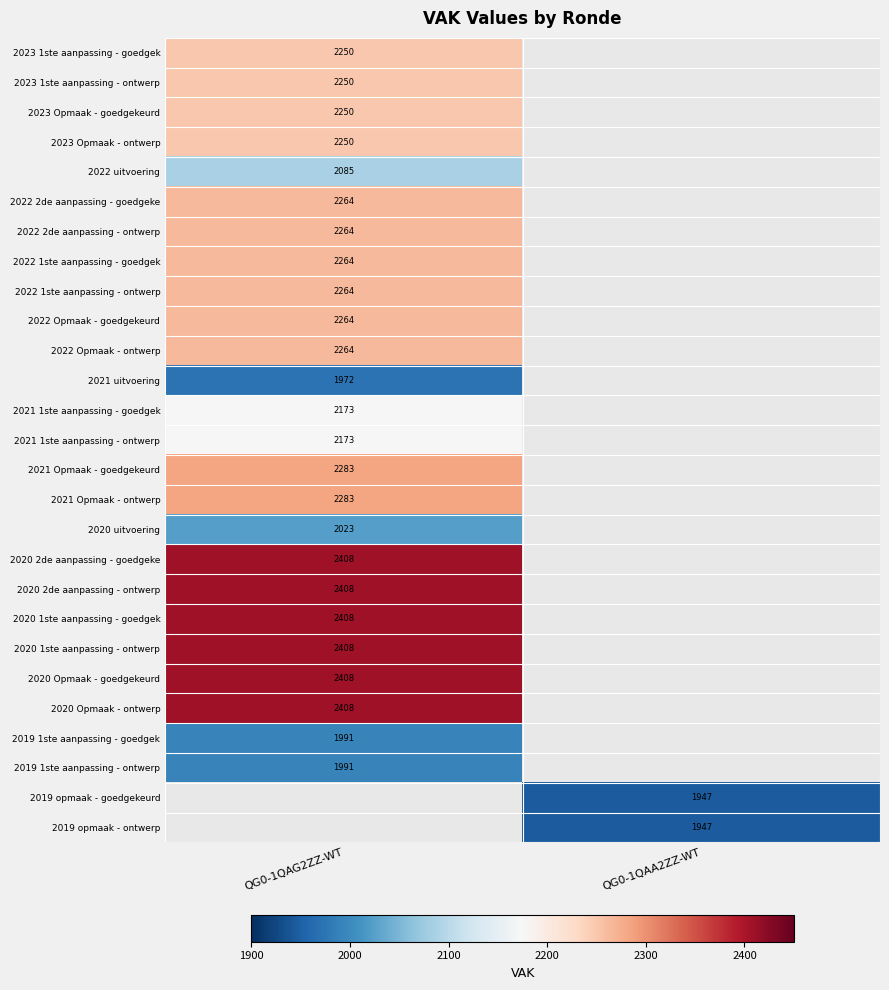

Is the value of 2023 Opmaak - goedgekeurd at QG0-1QAG2ZZ-WT greater than the value of 2019 opmaak - goedgekeurd at QG0-1QAA2ZZ-WT?

Yes